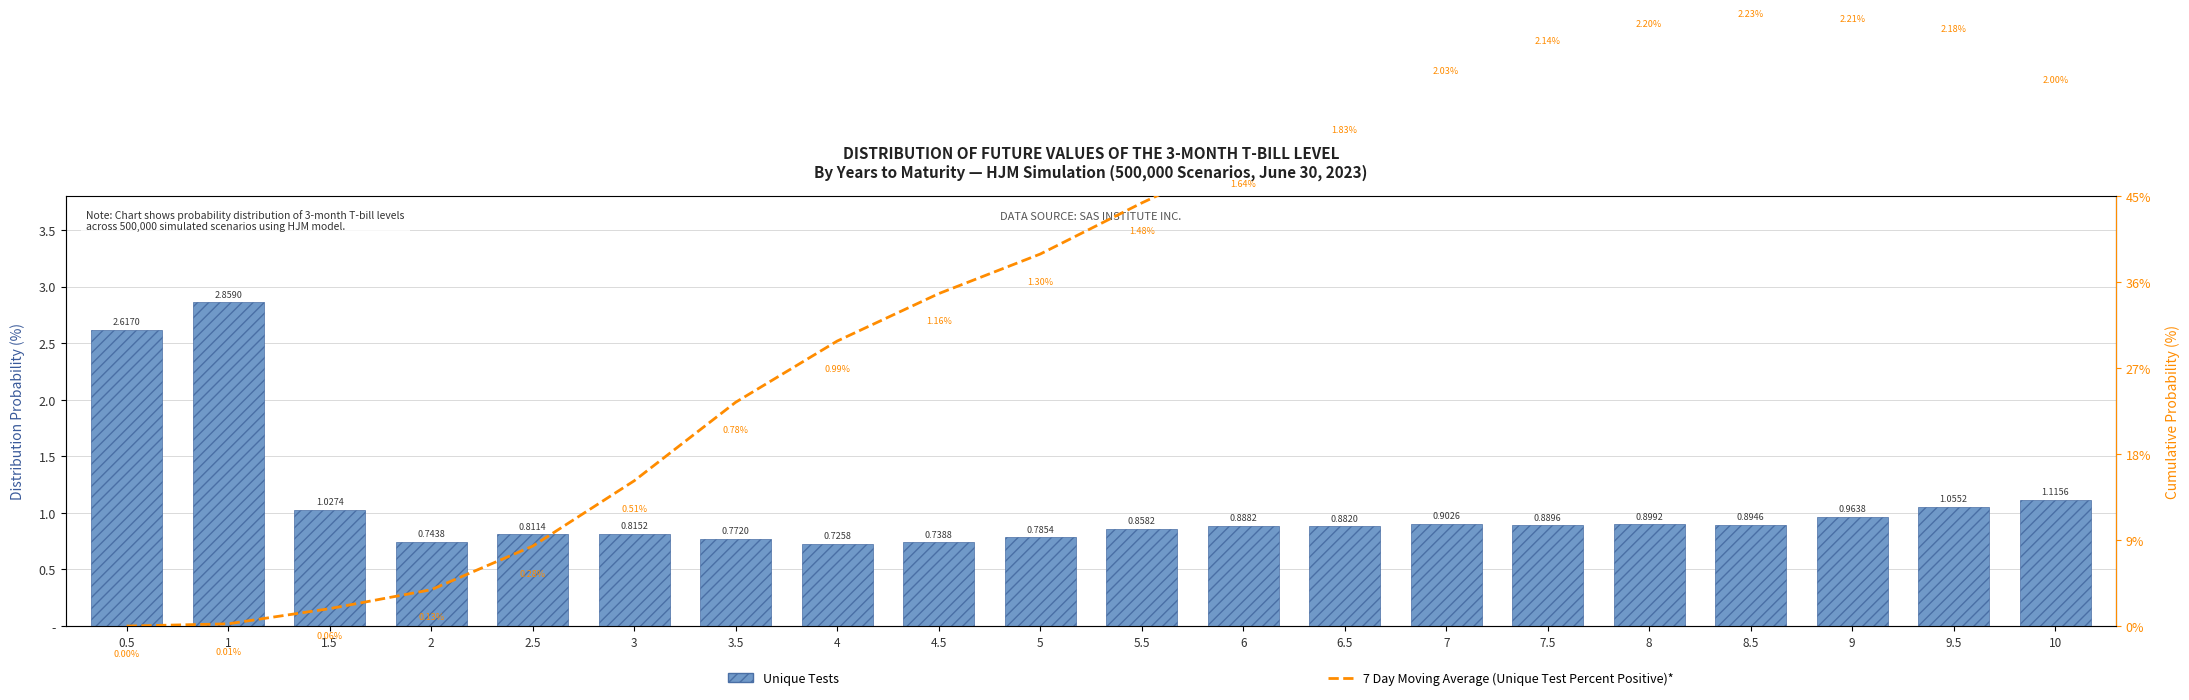

What is the value of the Unique Tests bar at the 18th from the left?

1.0